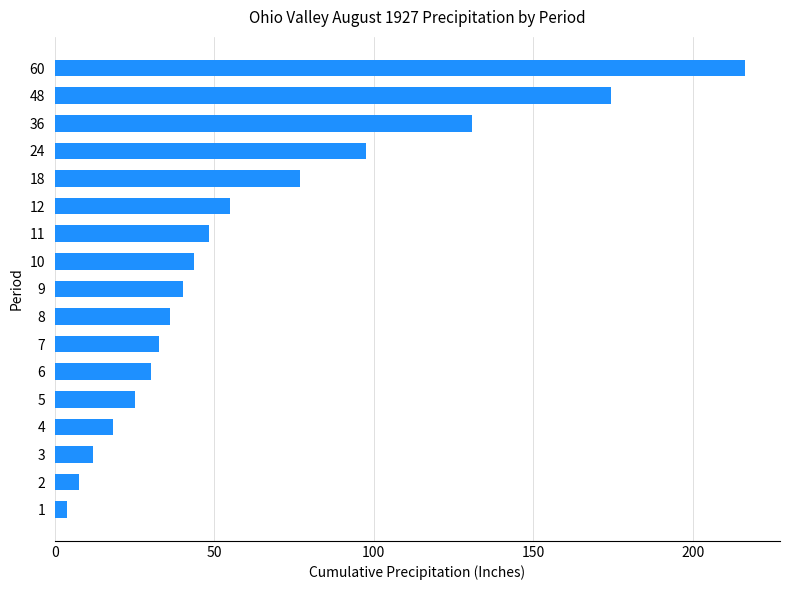

Is it true that the value at 6 is 40.7?

False